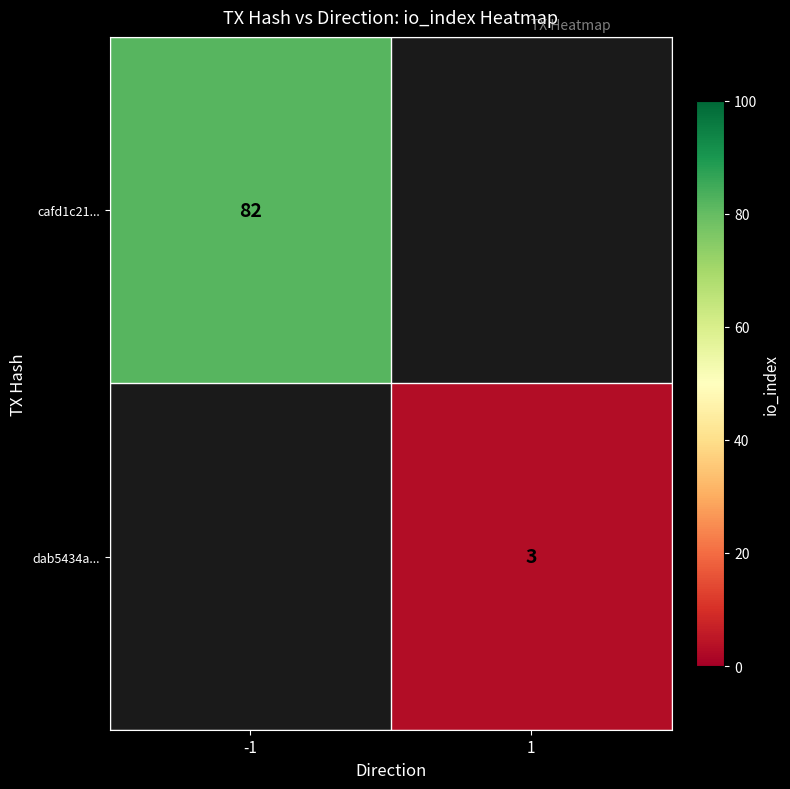

What is the greatest value displayed?

82.0